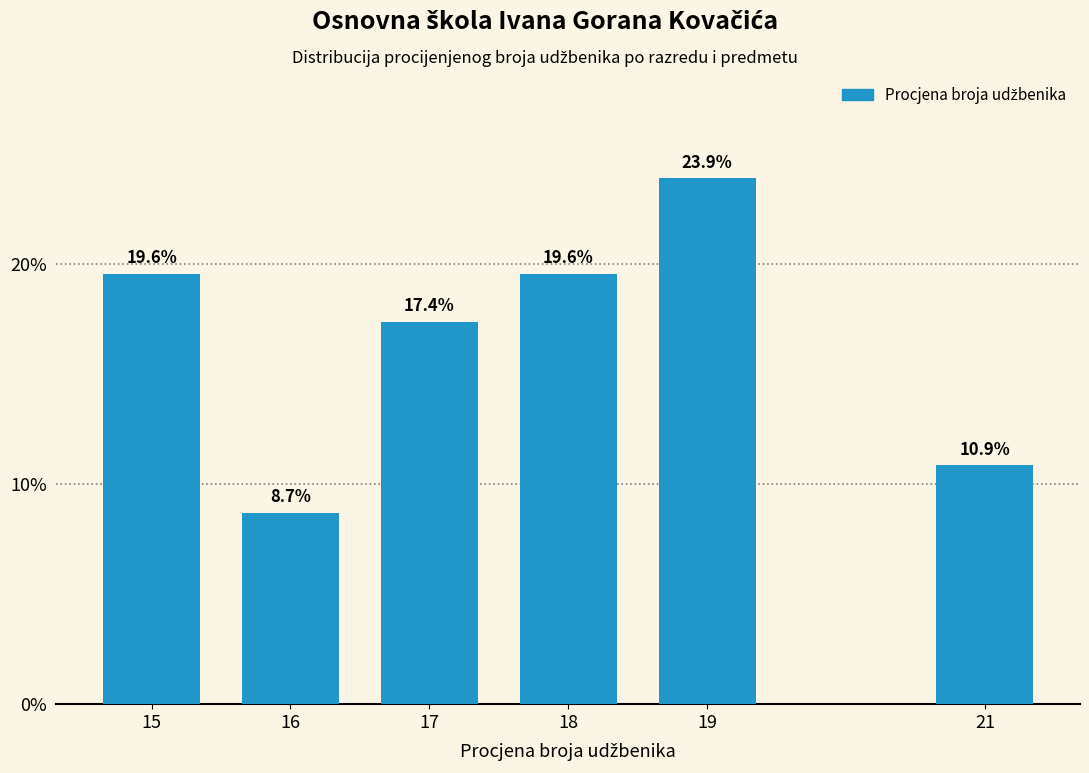

Reading right to left, list all the values displayed in this chart.

10.9	23.9	19.6	17.4	8.7	19.6